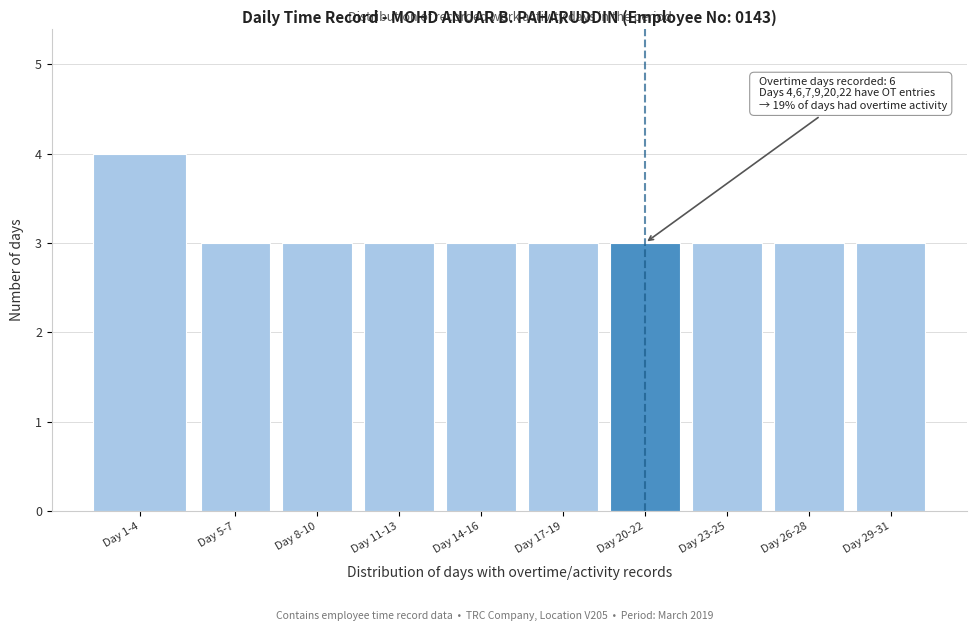

Reading right to left, what are all the values shown in this chart?

3	3	3	3	3	3	3	3	3	4